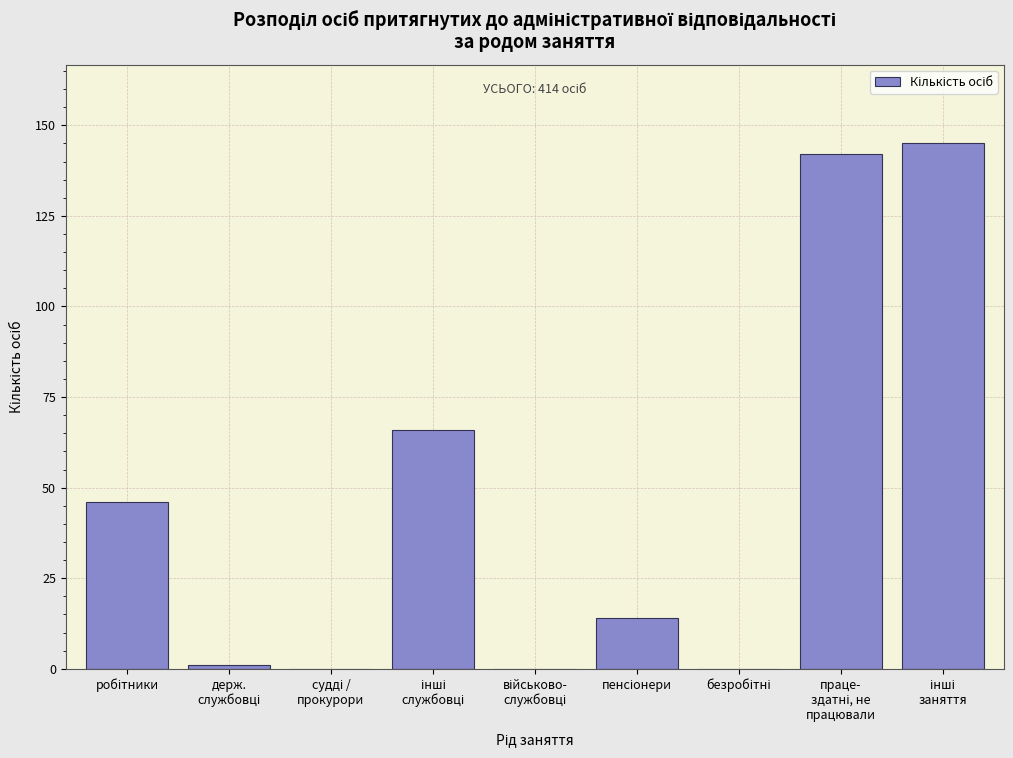

What is the maximum value shown in the chart?

145